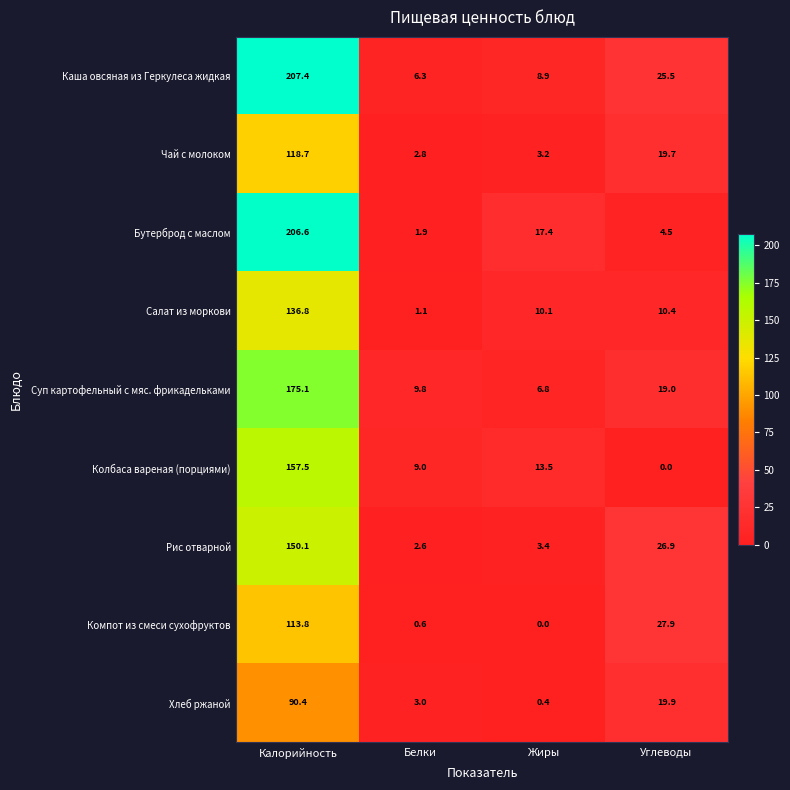

True or false: Чай с молоком has a value of 2.8 at Белки.

True